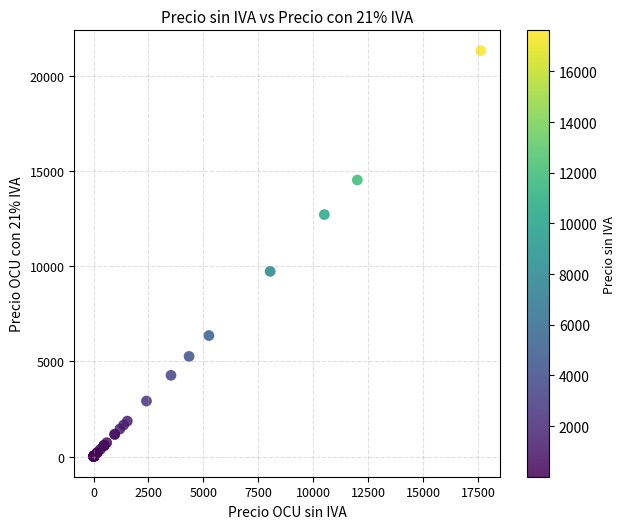

What Y value in the scatter plot is closest to 10664?

9726.3